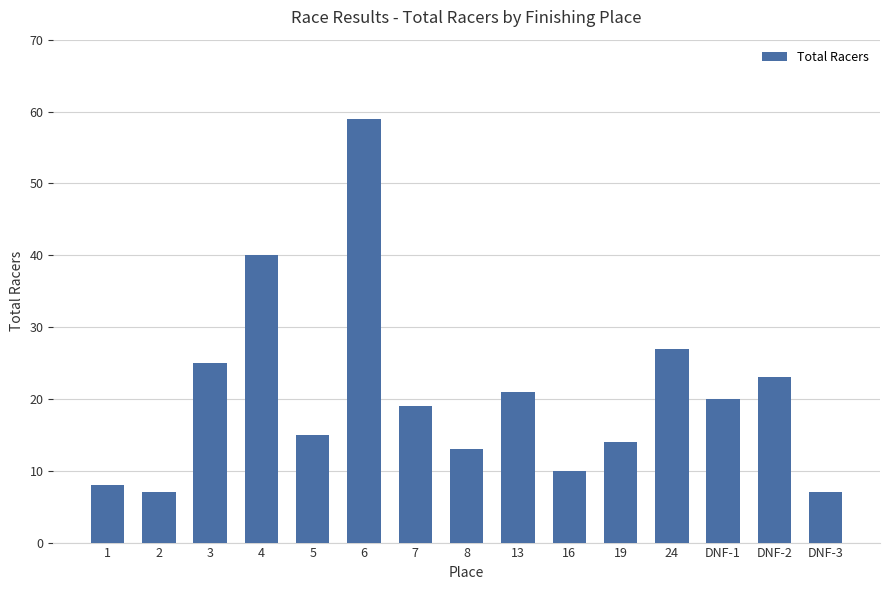

What is the label of the 10th bar from the left?

16